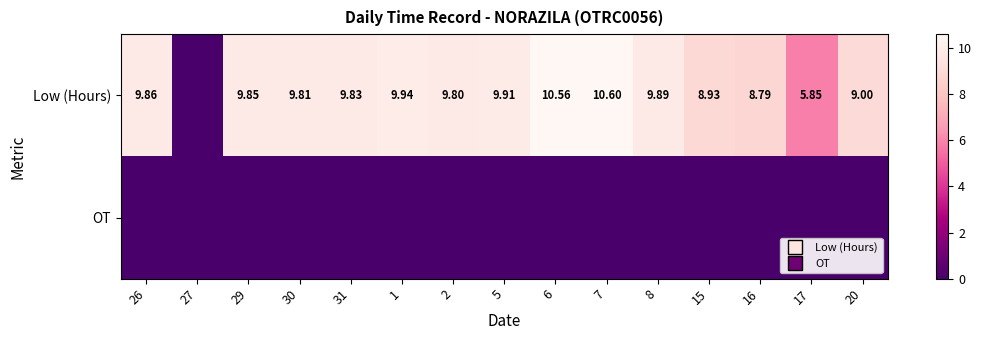

Which category has the lowest value across all series?

27